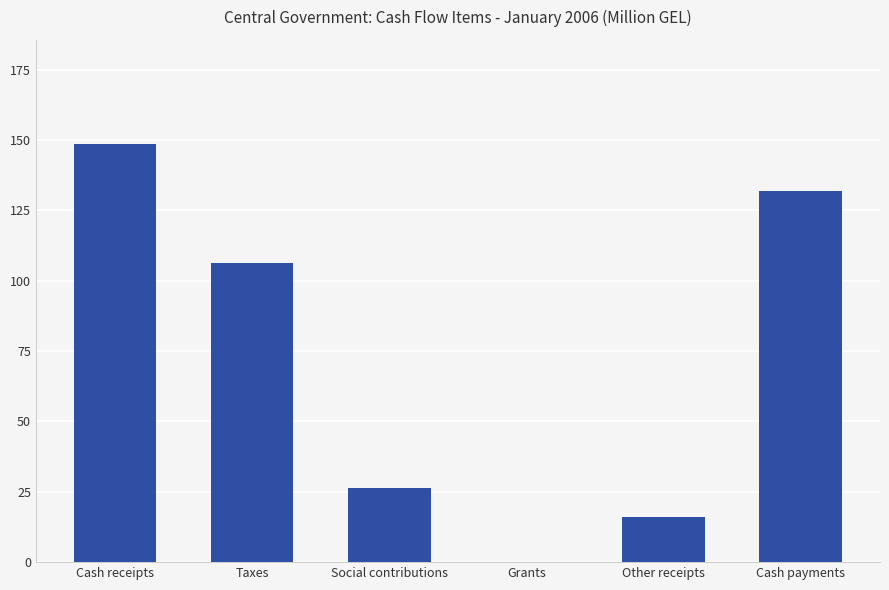

Approximately how many times larger is the value at Taxes compared to Social contributions?

4.1